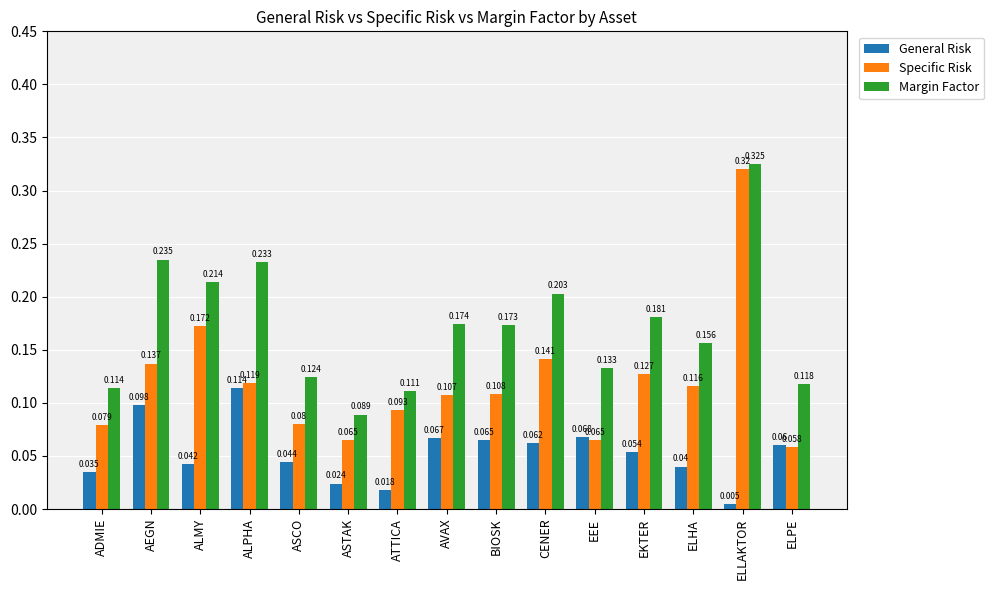

Which series has the largest range (max minus min)?

Specific Risk